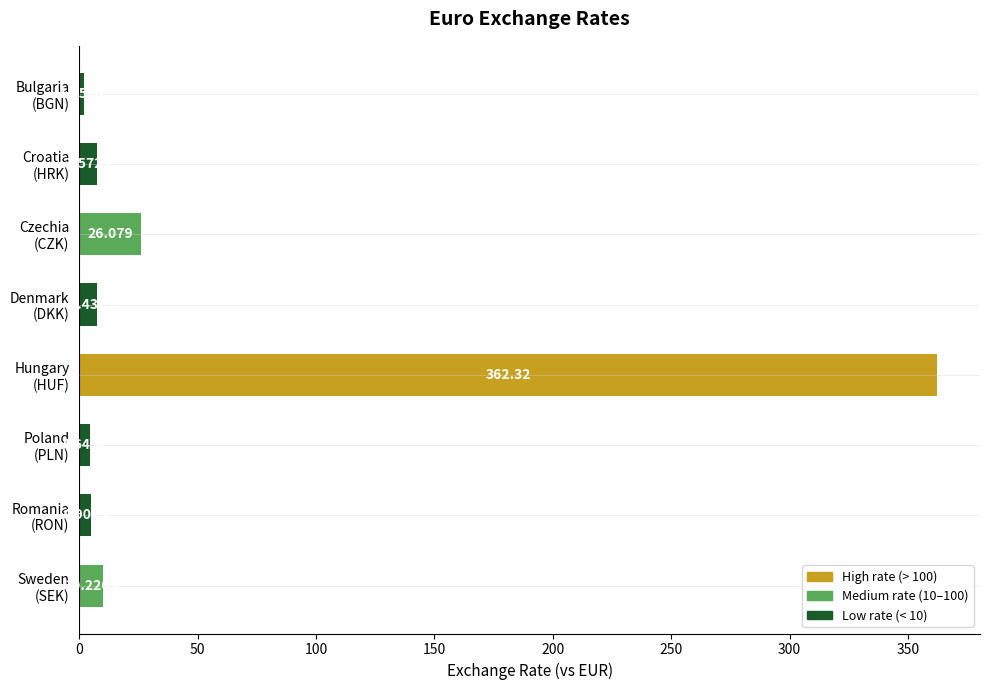

How many bars are there in total?

8